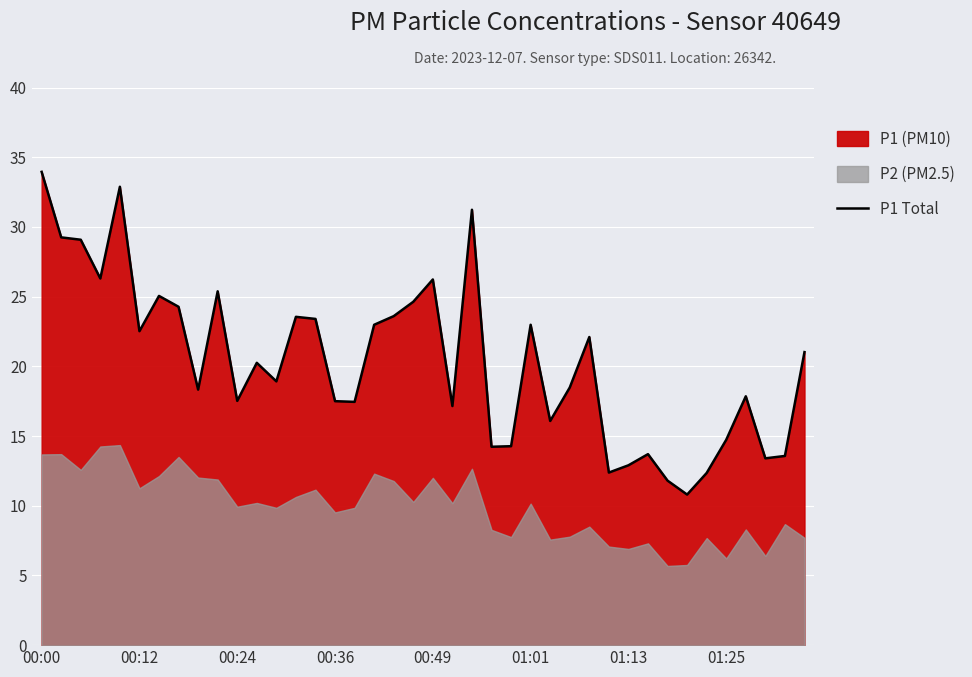

What is the difference between the values at 20 and 28?

4.1